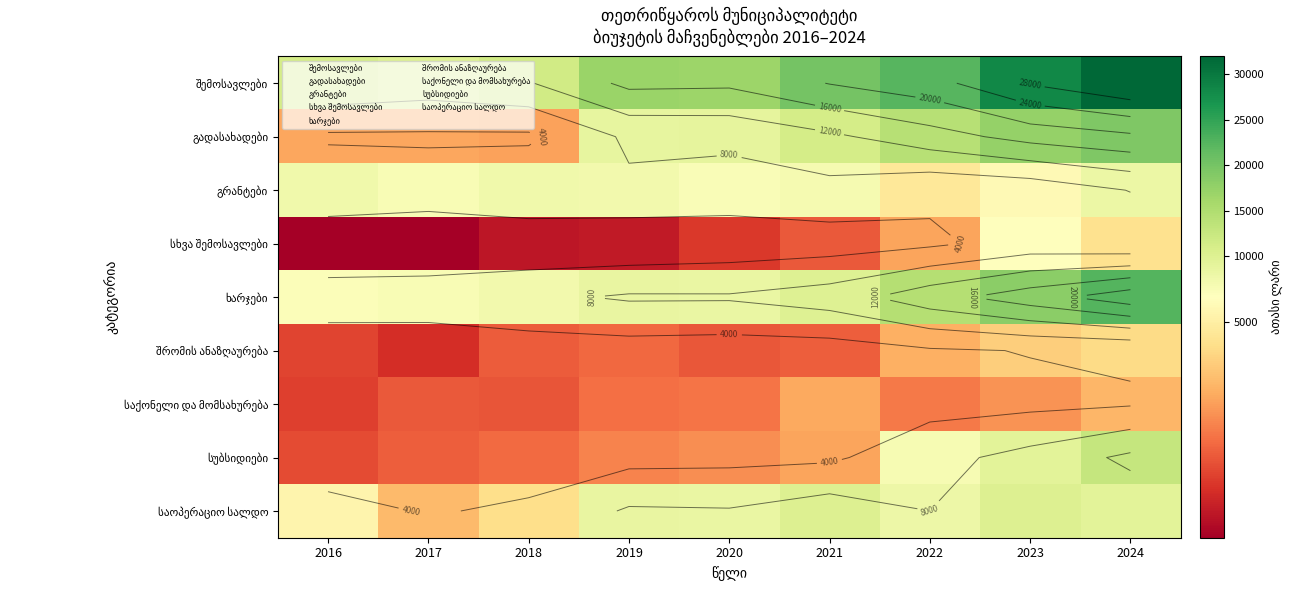

What is the highest value of the შემოსავლები series?

31933.3